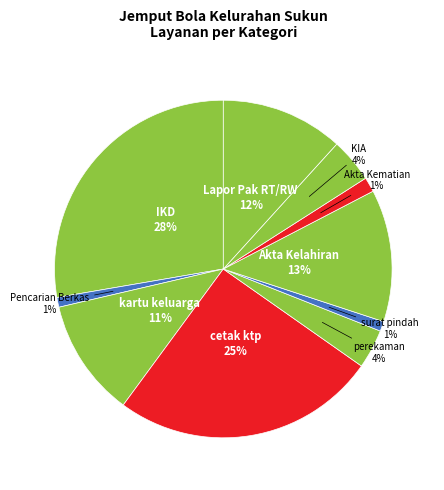

How many slices are in this pie chart?

10